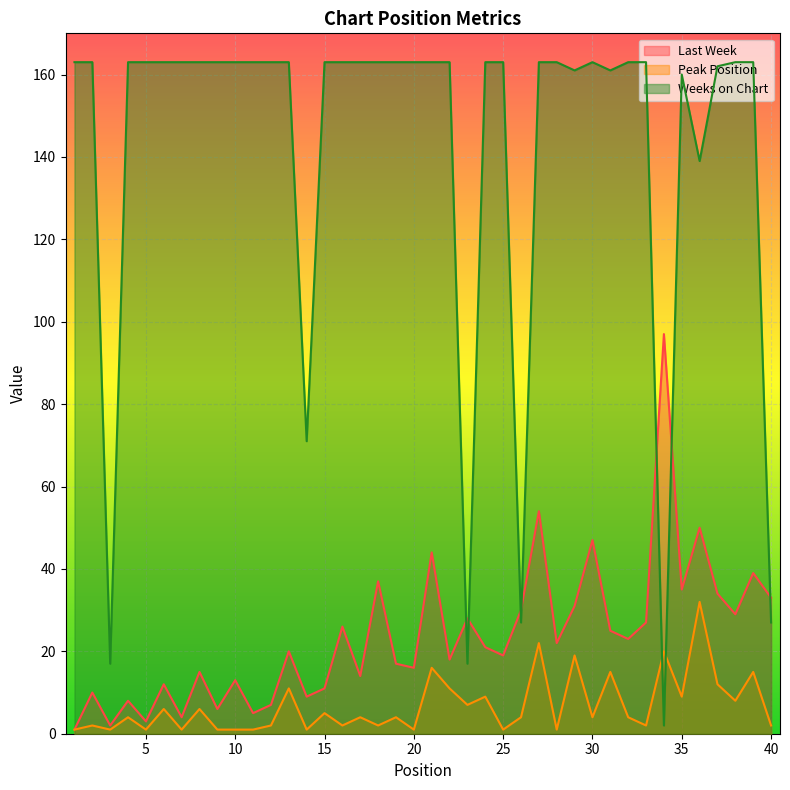

What is the sum of all Last Week values?

942